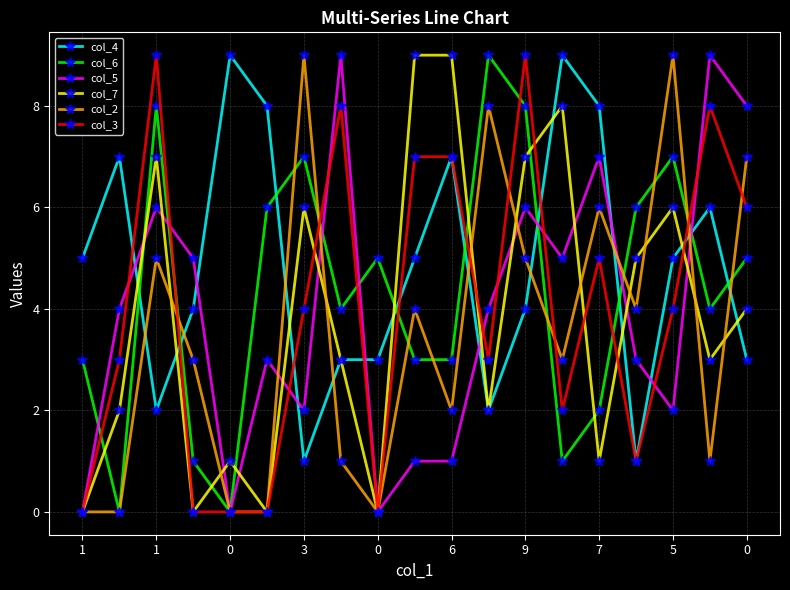

True or false: col_7 has more than 2 interior local peaks.

True